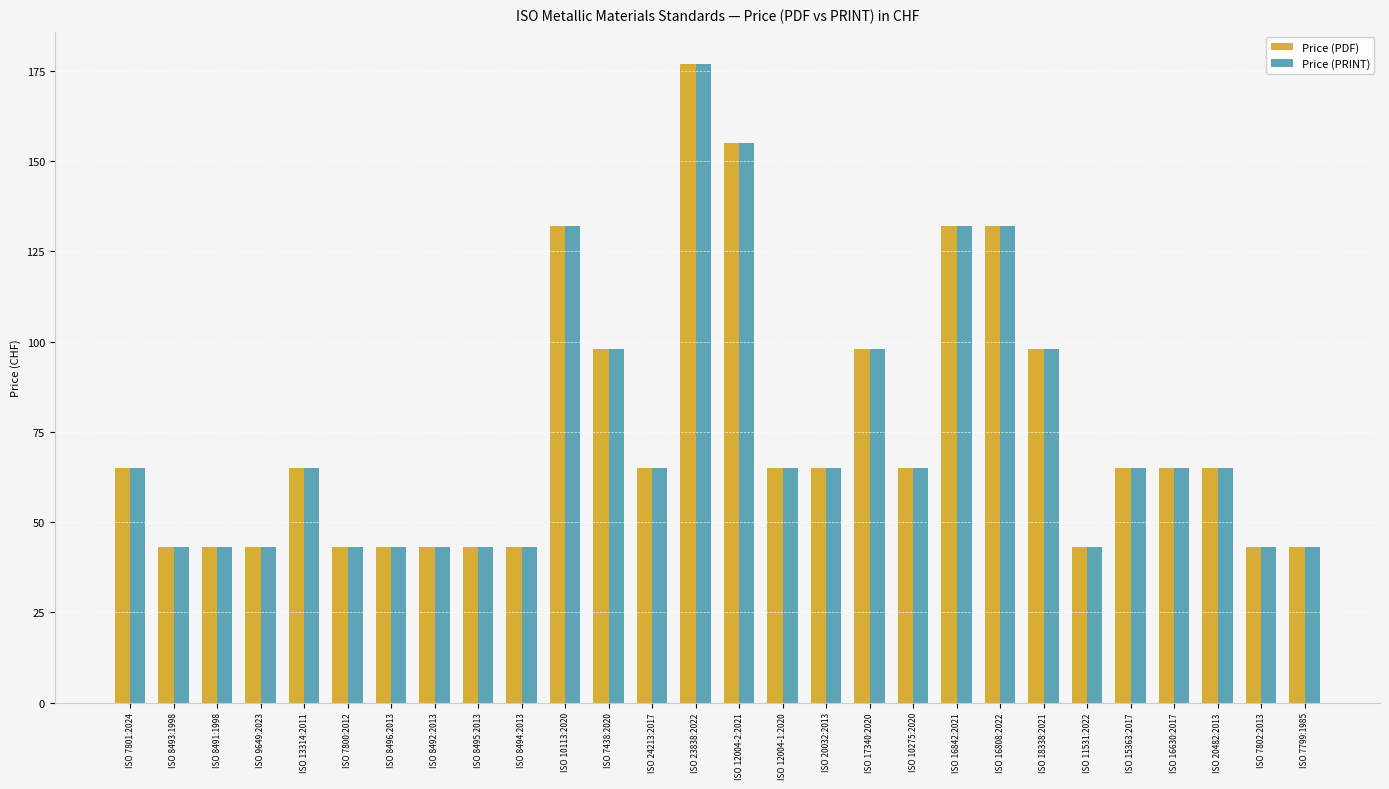

What is the difference between the second highest and second lowest values in the Price (PDF) series?

112